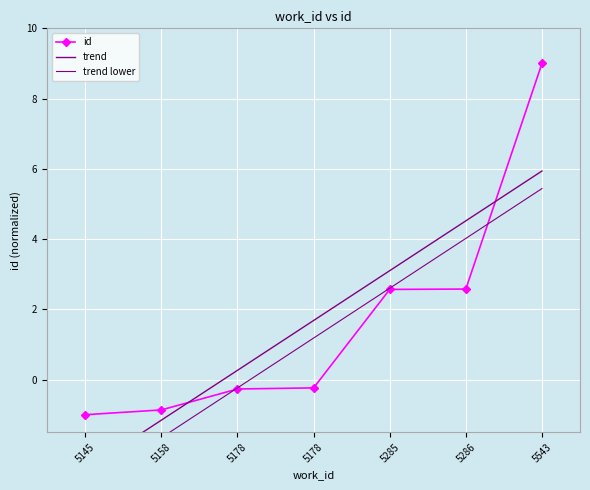

List the labels in order of value, largest first.

5543, 5286, 5285, 5178, 5178, 5158, 5145